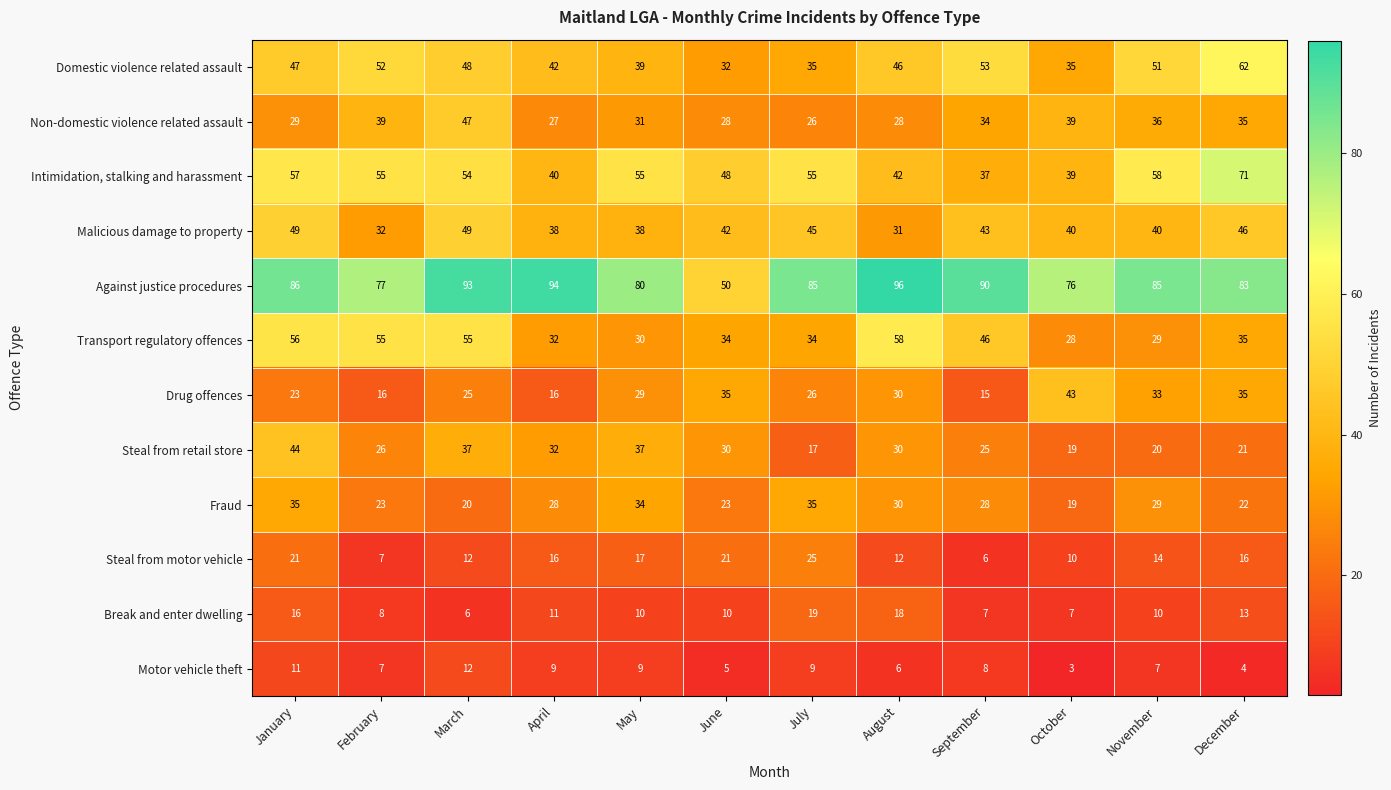

Is it true that Steal from retail store equals 30 at June?

True